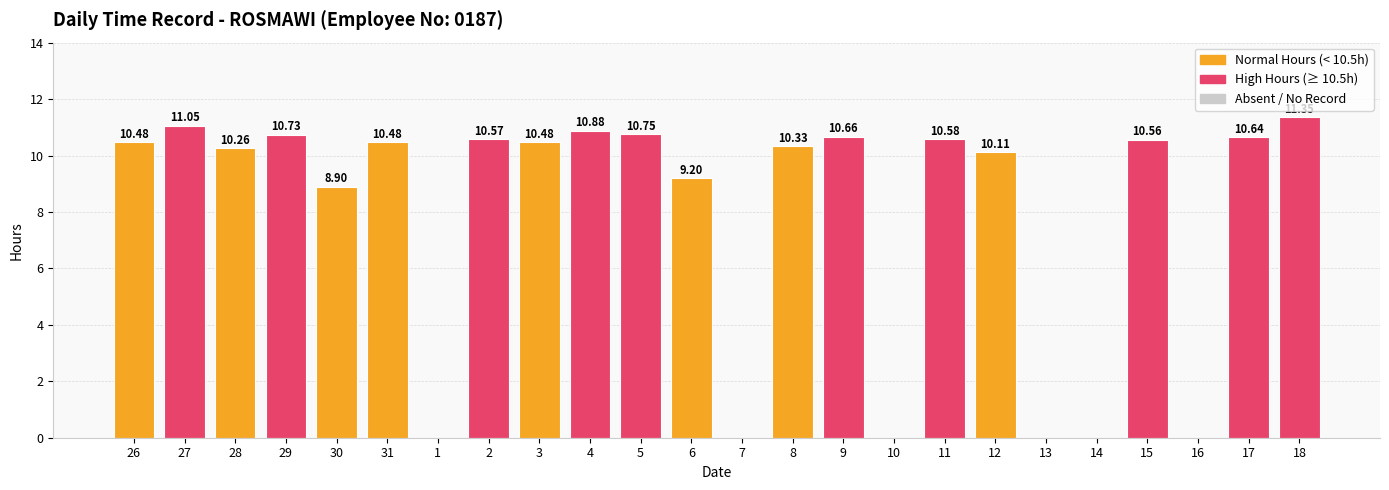

What is the sum of all values?

188.0